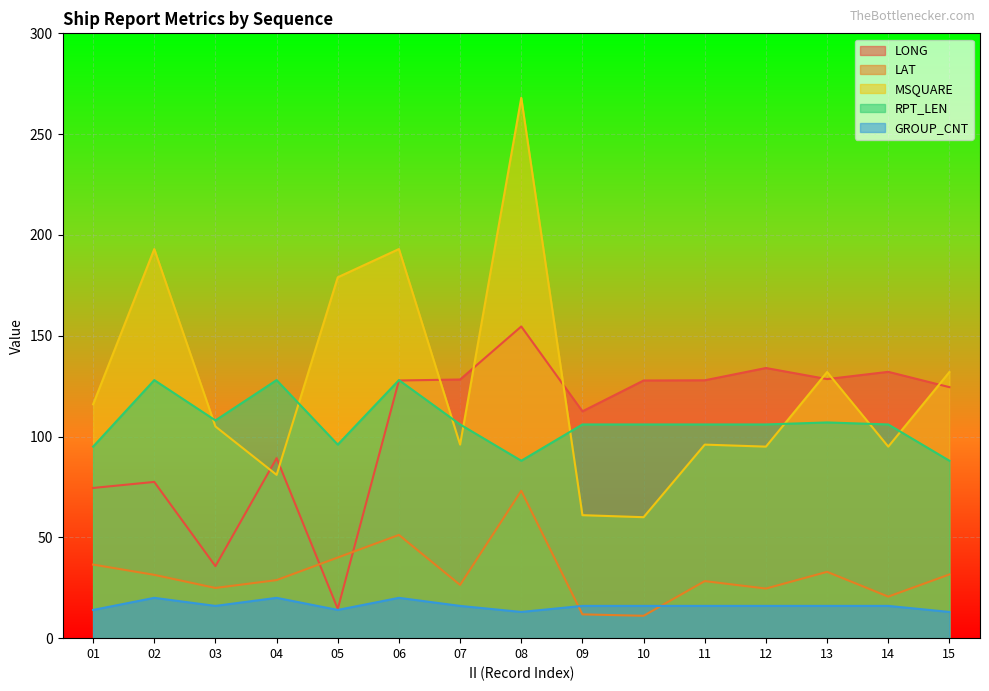

What is the value of the MSQUARE point at the 5th from the left?

179.0